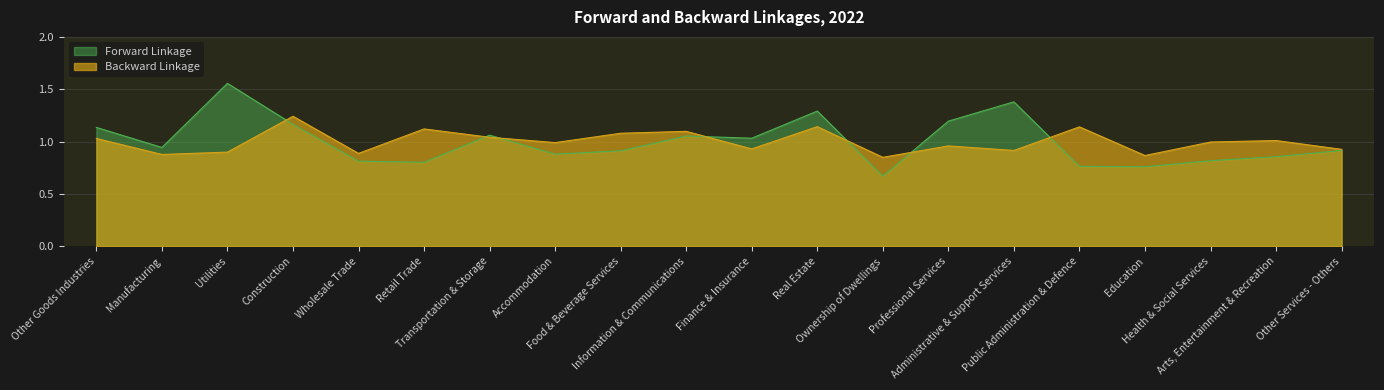

What are all the series names shown in the legend?

Forward Linkage, Backward Linkage